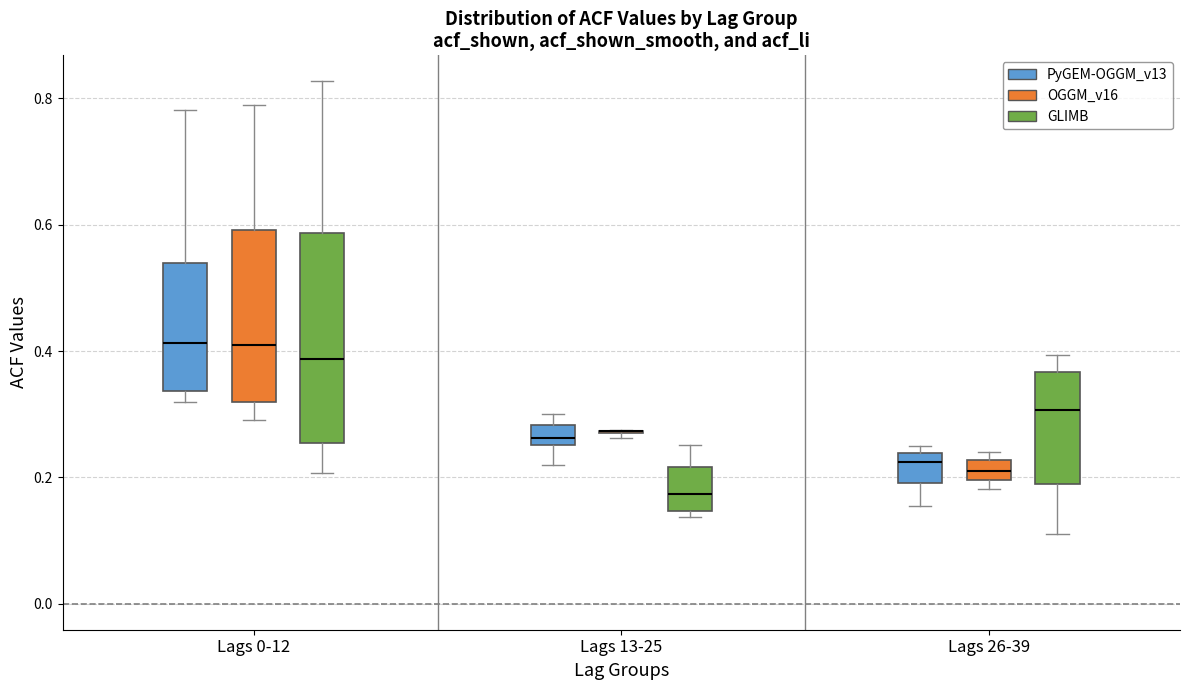

Reading left to right, transcribe this box plot: for each box, give where its median line is, the range the box spans, and where its two whiskers end, as read against the y-axis. The values are not printed on the chart, so give them approximately, as read against the axis.

Lags 0-12 (PyGEM-OGGM_v13): median 0.42, box 0.34 to 0.54, whiskers 0.32 to 0.78
Lags 0-12 (OGGM_v16): median 0.40, box 0.32 to 0.60, whiskers 0.30 to 0.78
Lags 0-12 (GLIMB): median 0.38, box 0.26 to 0.58, whiskers 0.20 to 0.82
Lags 13-25 (PyGEM-OGGM_v13): median 0.26 (inside the box), box 0.26 to 0.28, whiskers 0.22 to 0.30
Lags 13-25 (OGGM_v16): box collapsed to a line at 0.28, whiskers 0.26 to 0.28
Lags 13-25 (GLIMB): median 0.18, box 0.14 to 0.22, whiskers 0.14 (just below the box's lower edge) to 0.26
Lags 26-39 (PyGEM-OGGM_v13): median 0.22, box 0.20 to 0.24, whiskers 0.16 to 0.24 (just above the box's upper edge)
Lags 26-39 (OGGM_v16): median 0.22 (inside the box), box 0.20 to 0.22, whiskers 0.18 to 0.24
Lags 26-39 (GLIMB): median 0.30, box 0.18 to 0.36, whiskers 0.12 to 0.40